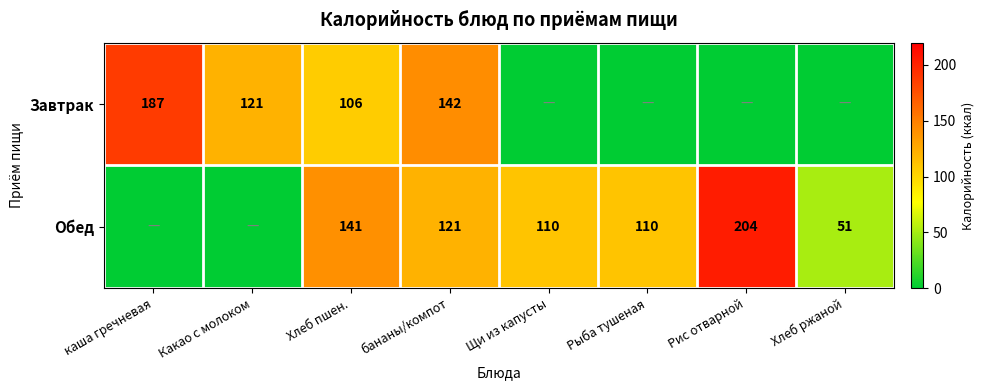

Is the value of Обед at Хлеб ржаной greater than the value of Завтрак at Какао с молоком?

No